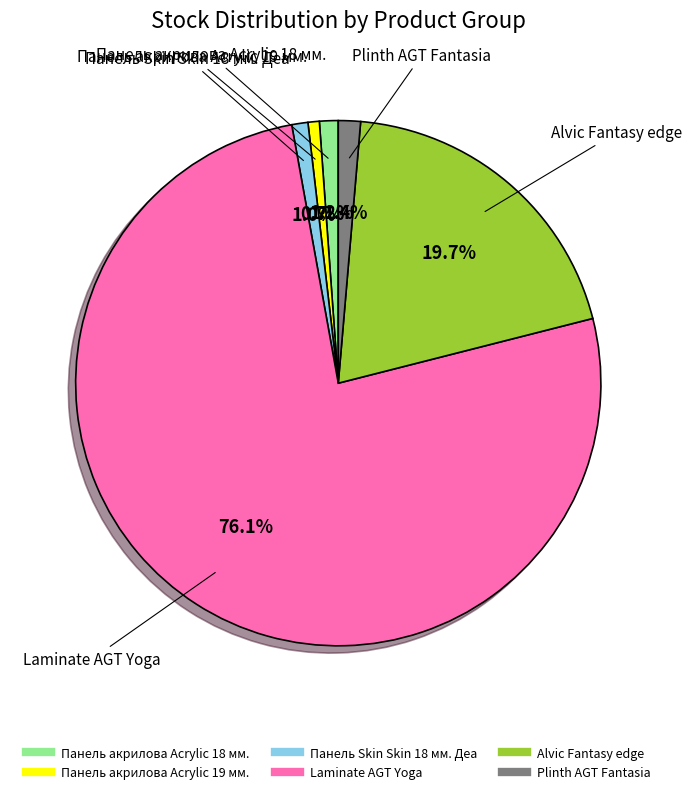

To the nearest percent, what is the combined percentage of Панель акрилова Acrylic 18 мм. and Laminate AGT Yoga?

77%